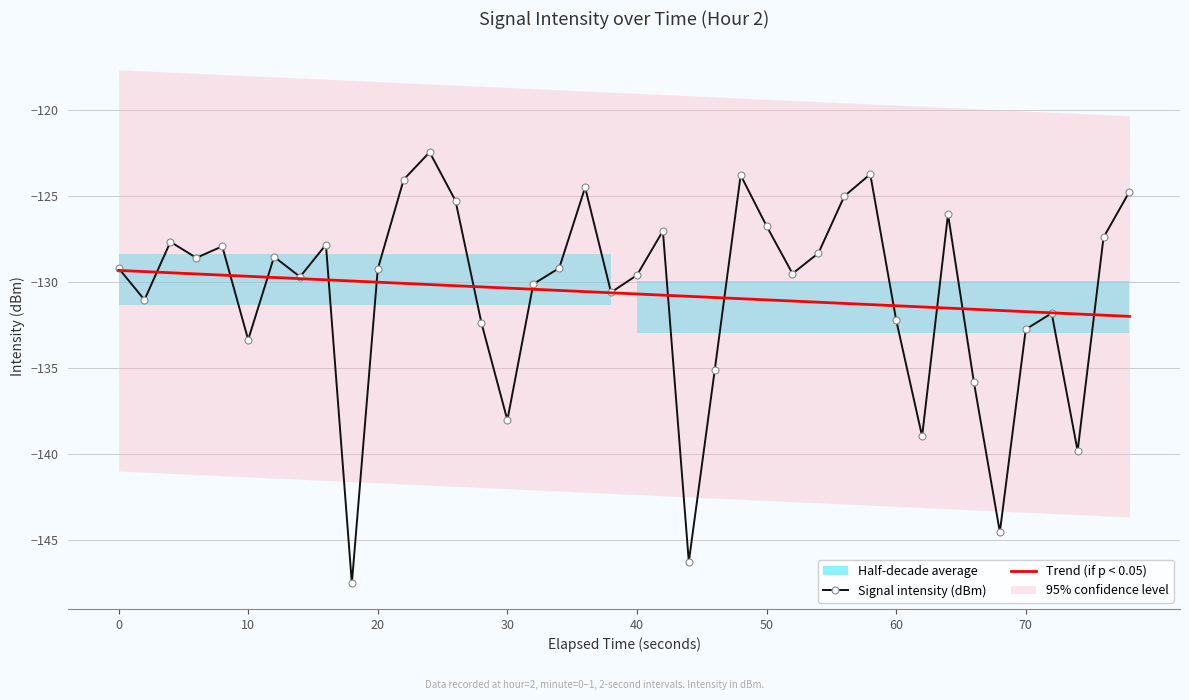

Where is Signal intensity (dBm) nearest to the value -134?

10